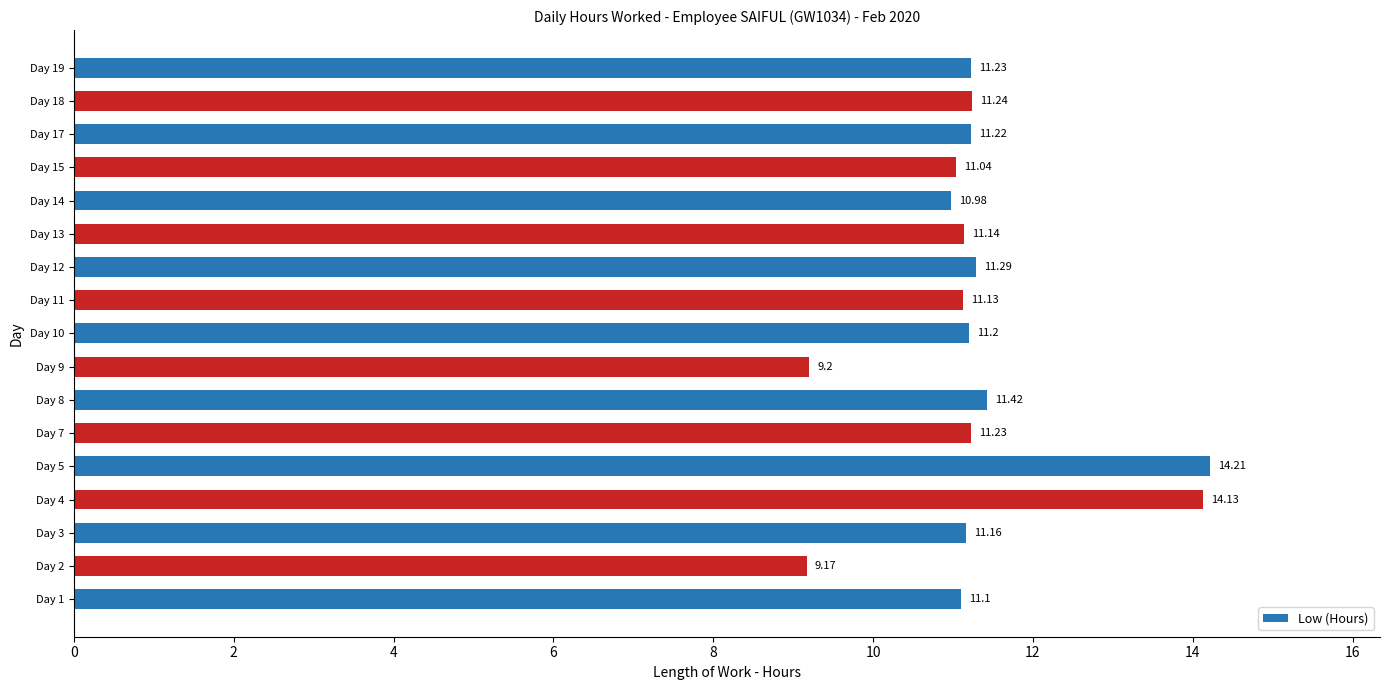

What is the difference between the maximum and second lowest values?

5.0